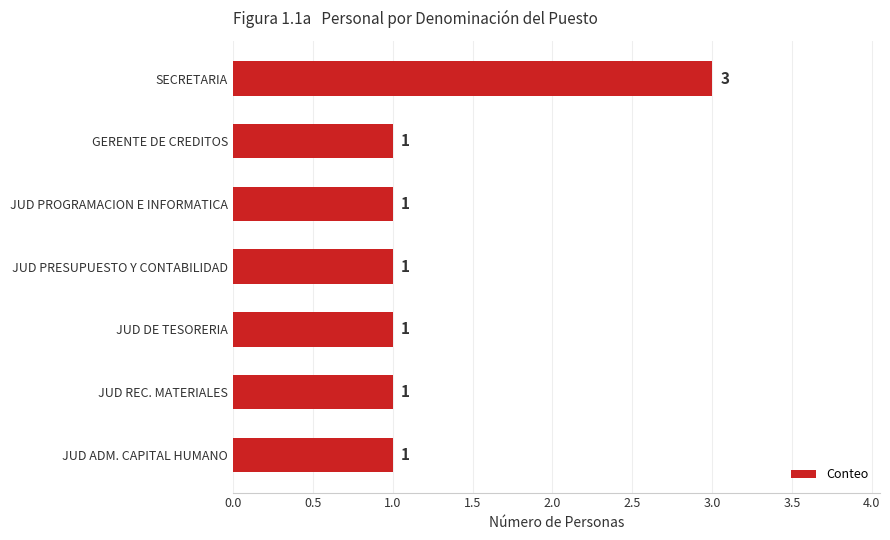

Reading top to bottom, list all the values displayed in this chart.

SECRETARIA=3	GERENTE DE CREDITOS=1	JUD PROGRAMACION E INFORMATICA=1	JUD PRESUPUESTO Y CONTABILIDAD=1	JUD DE TESORERIA=1	JUD REC. MATERIALES=1	JUD ADM. CAPITAL HUMANO=1